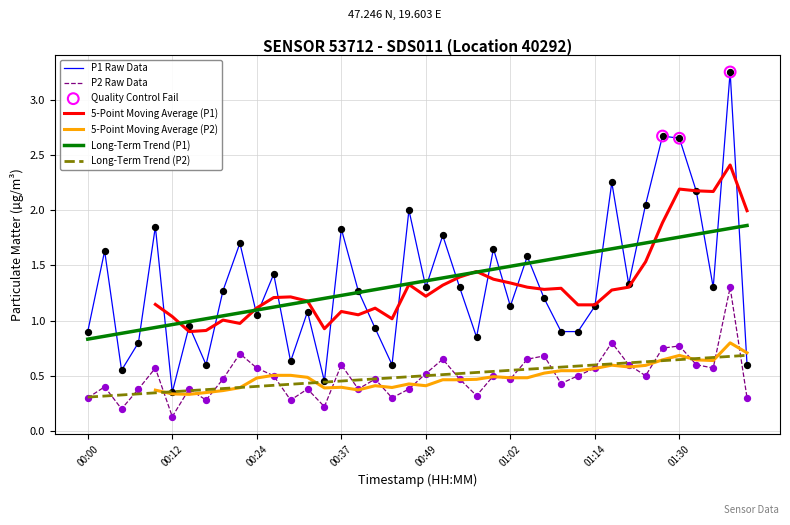

Which series has the widest spread of Y values?

P1